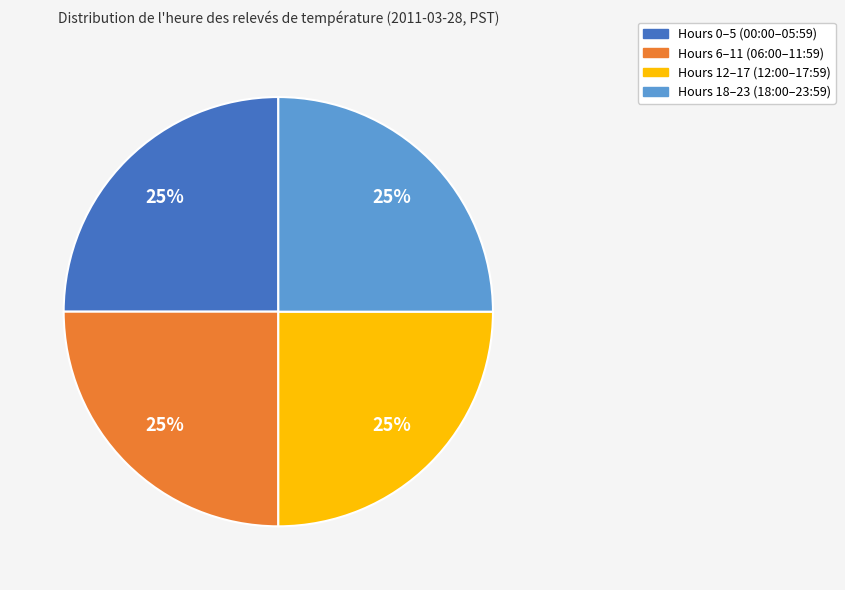

Does any single category account for the majority?

No